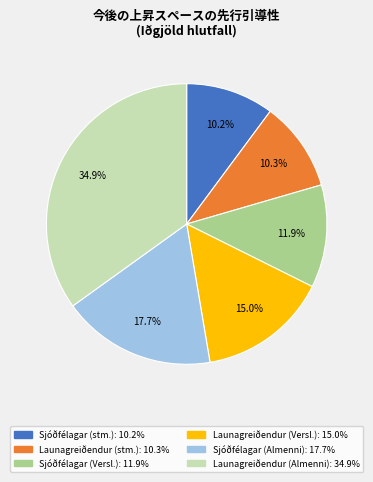

Count the number of slices in the pie.

6